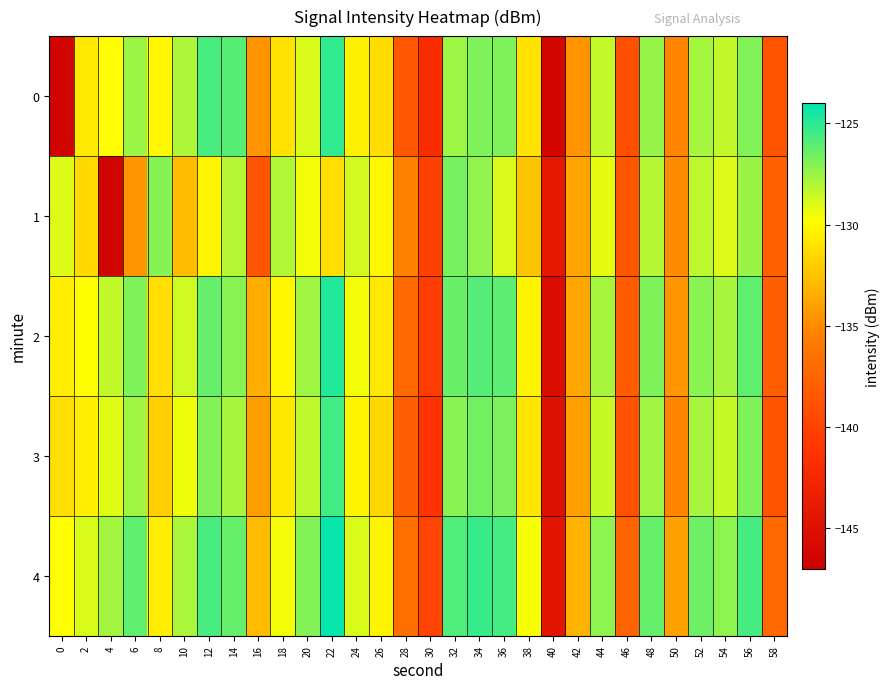

Rank the series by their maximum value, from highest to lowest.

4, 2, 0, 3, 1